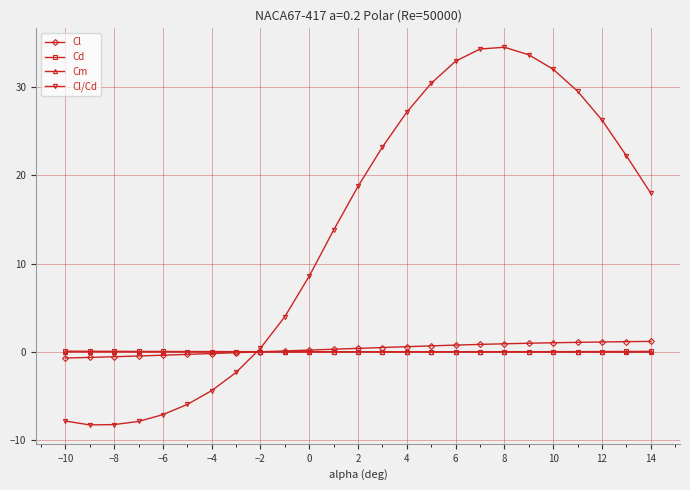

How many data points in Cl/Cd are above 17?

13